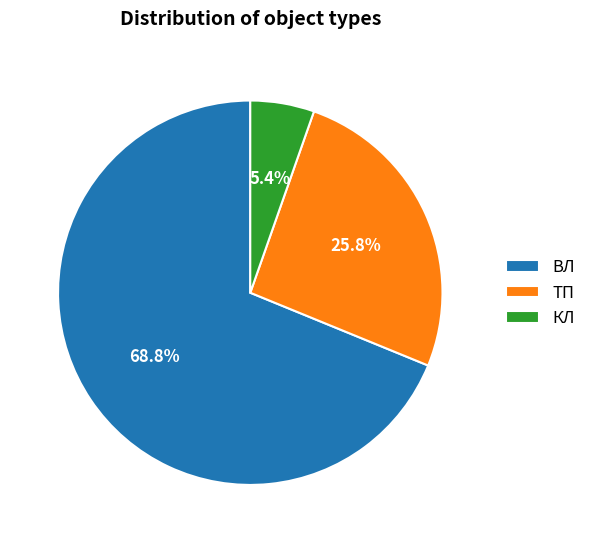

What is the total percentage of ТП and ВЛ?

94.6%